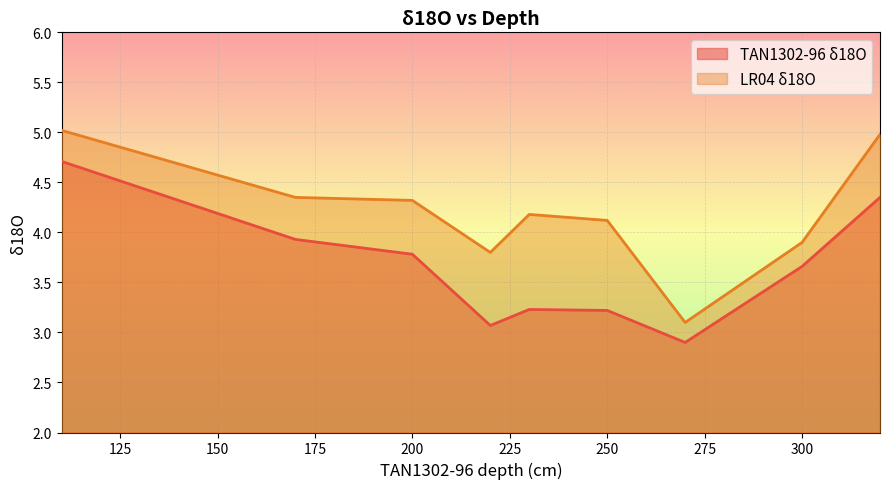

What is the spread (max minus min) of values at 250?

0.9